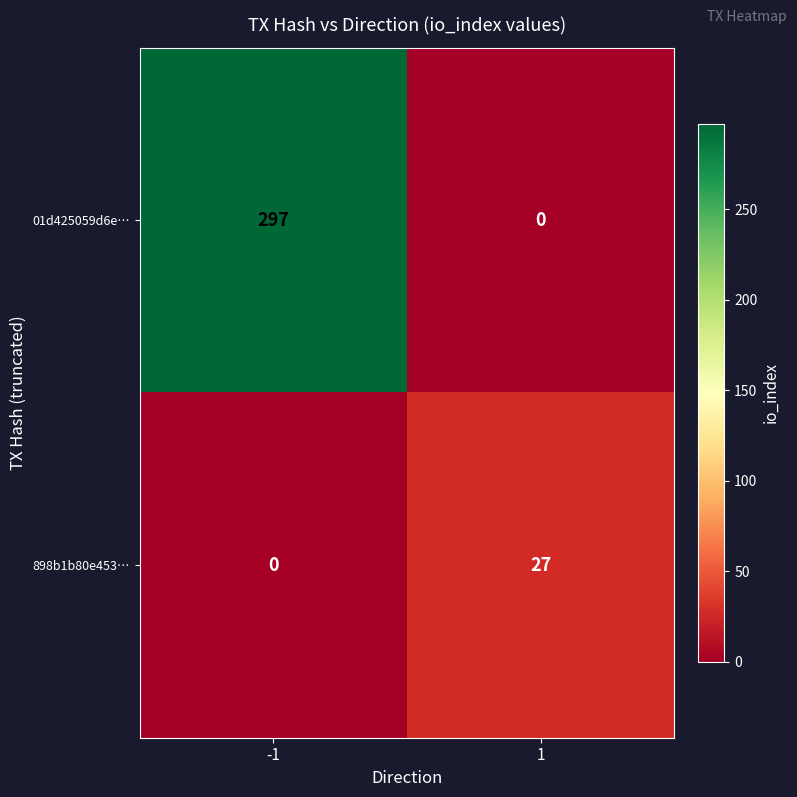

At which category does the chart reach its peak across all series?

-1